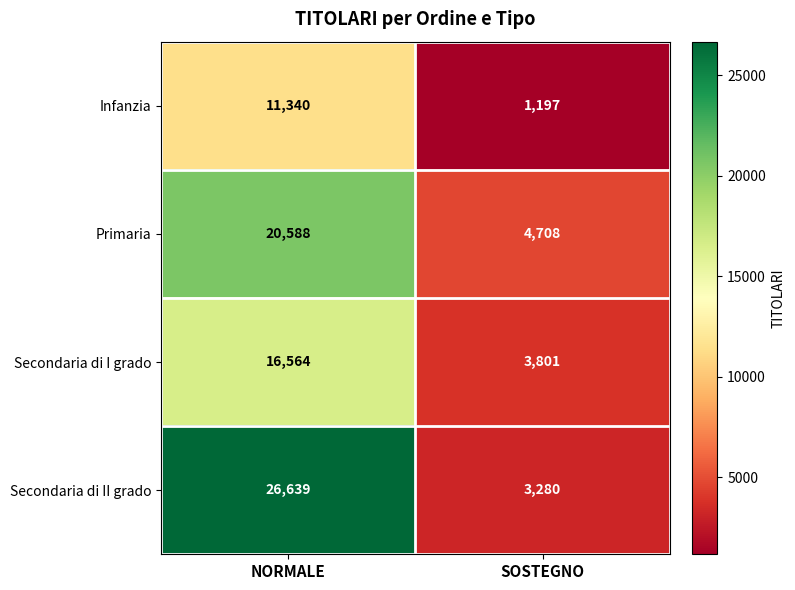

The value of Infanzia at SOSTEGNO is 1197. True or false?

True